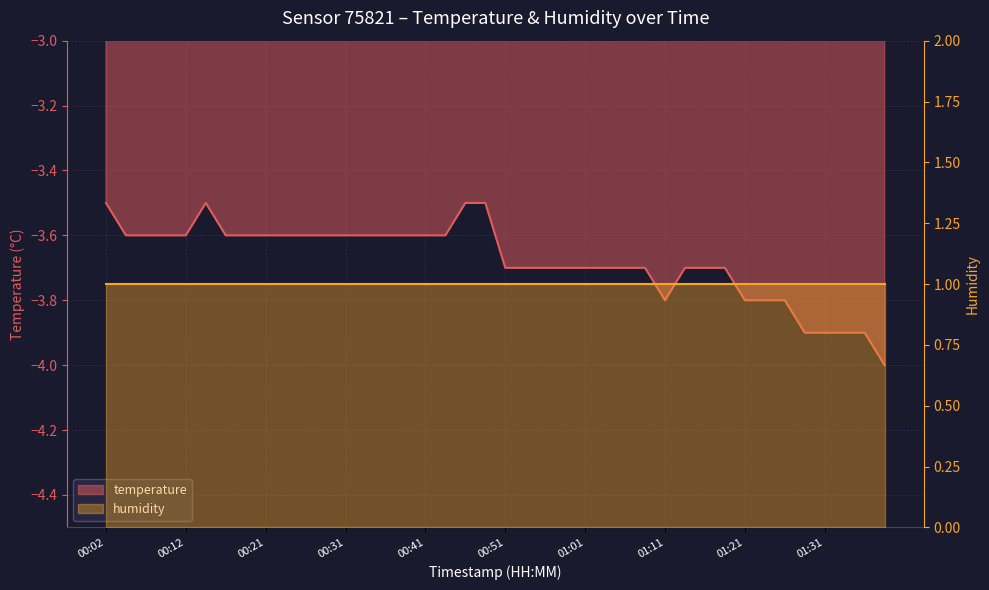

How many interior local peaks (higher than both neighbors) does the data have?

1